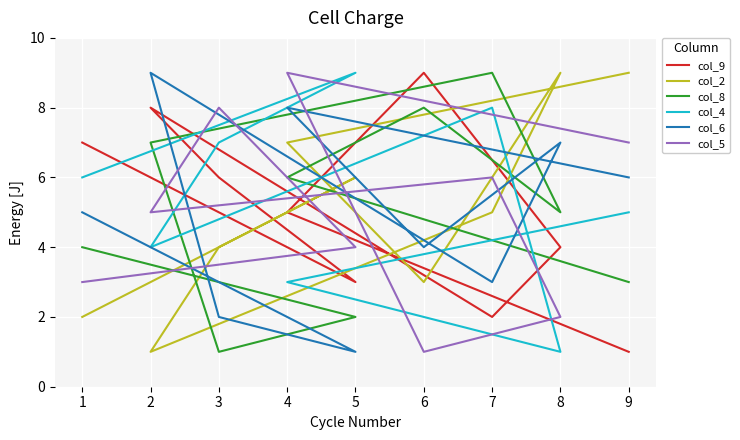

How many values in the col_8 series are below 5?

4